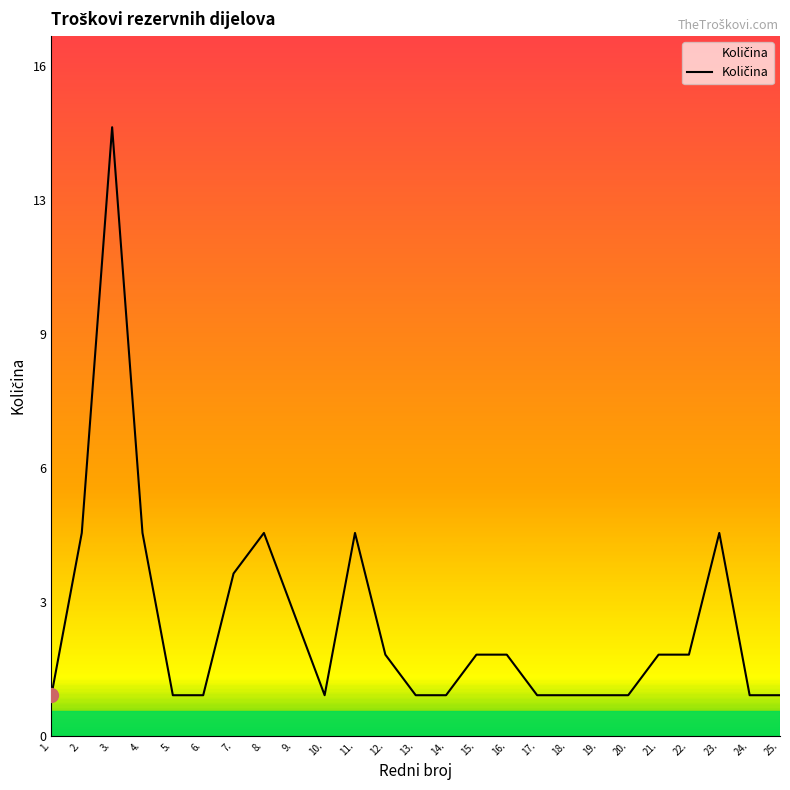

The value at 13. is 1. True or false?

True